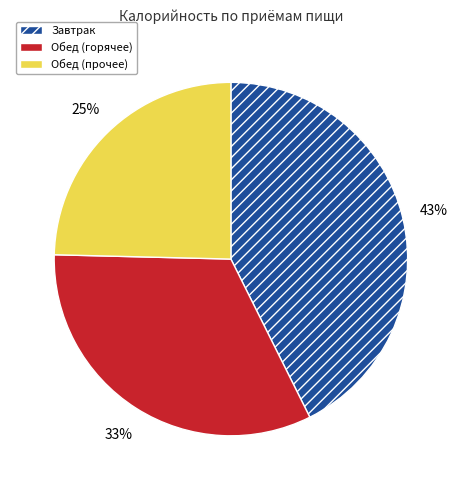

To the nearest percent, what is the difference between the largest and smallest slice percentages?

18%